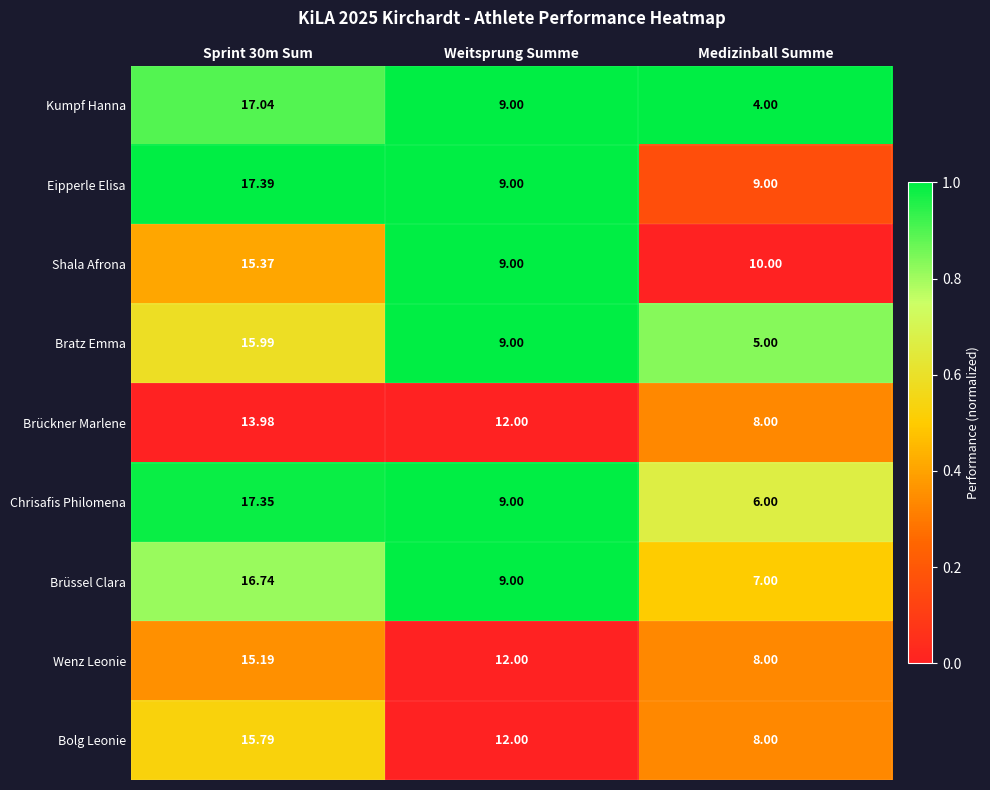

Rank the series at Sprint 30m Sum from lowest to highest value.

Brückner Marlene, Wenz Leonie, Shala Afrona, Bolg Leonie, Bratz Emma, Brüssel Clara, Kumpf Hanna, Chrisafis Philomena, Eipperle Elisa